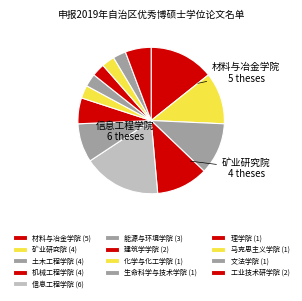

Which slice is the smallest?

化学与化工学院